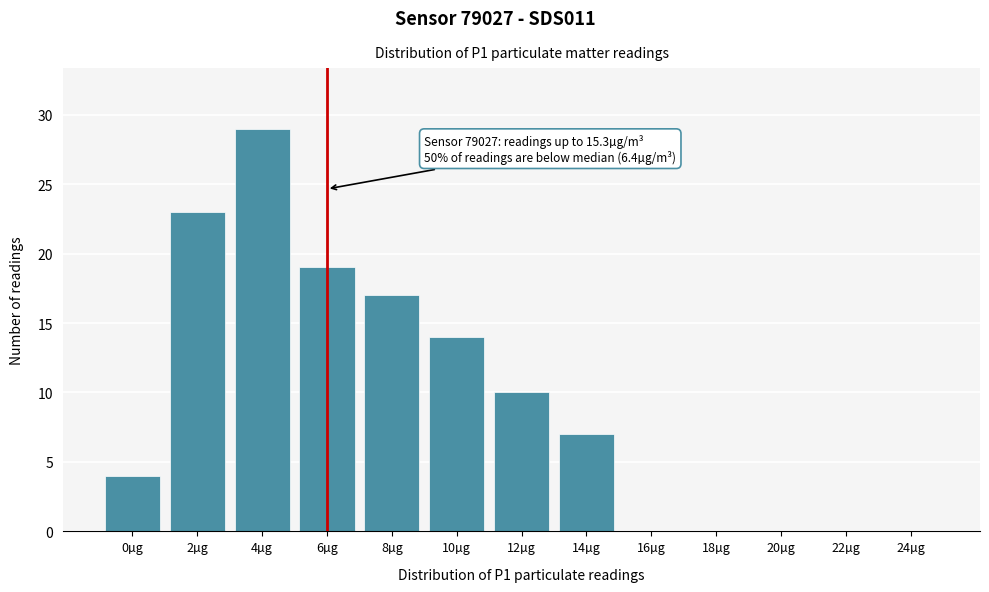

Reading right to left, transcribe all the data shown in this chart.

24µg=0	22µg=0	20µg=0	18µg=0	16µg=0	14µg=7	12µg=10	10µg=14	8µg=17	6µg=19	4µg=29	2µg=23	0µg=4